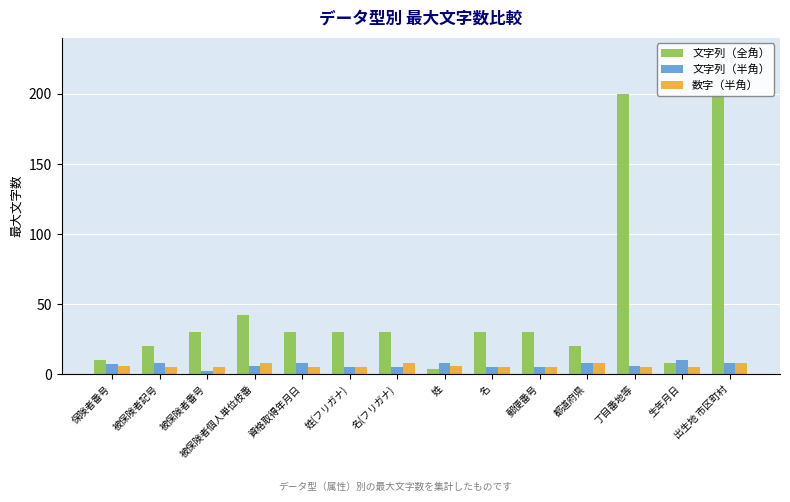

What is the sum of the 文字列（全角） values at 丁目番地等 and 都道府県?

220